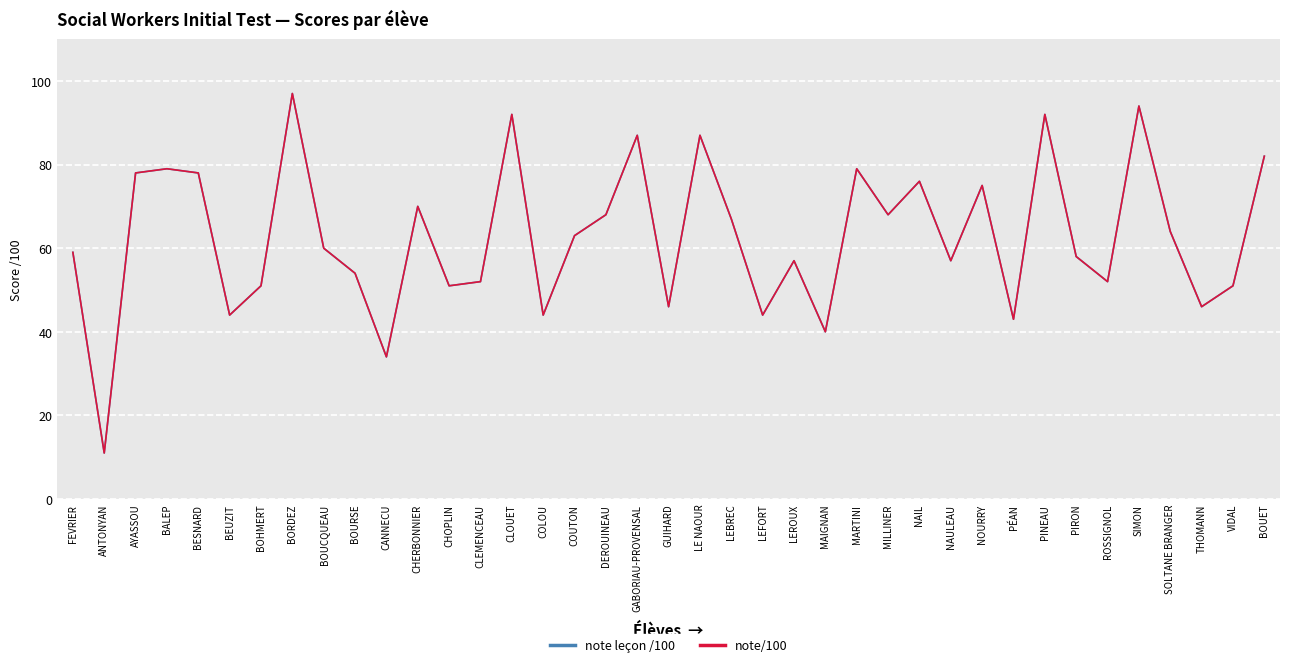

Does the chart have visible grid lines?

Yes